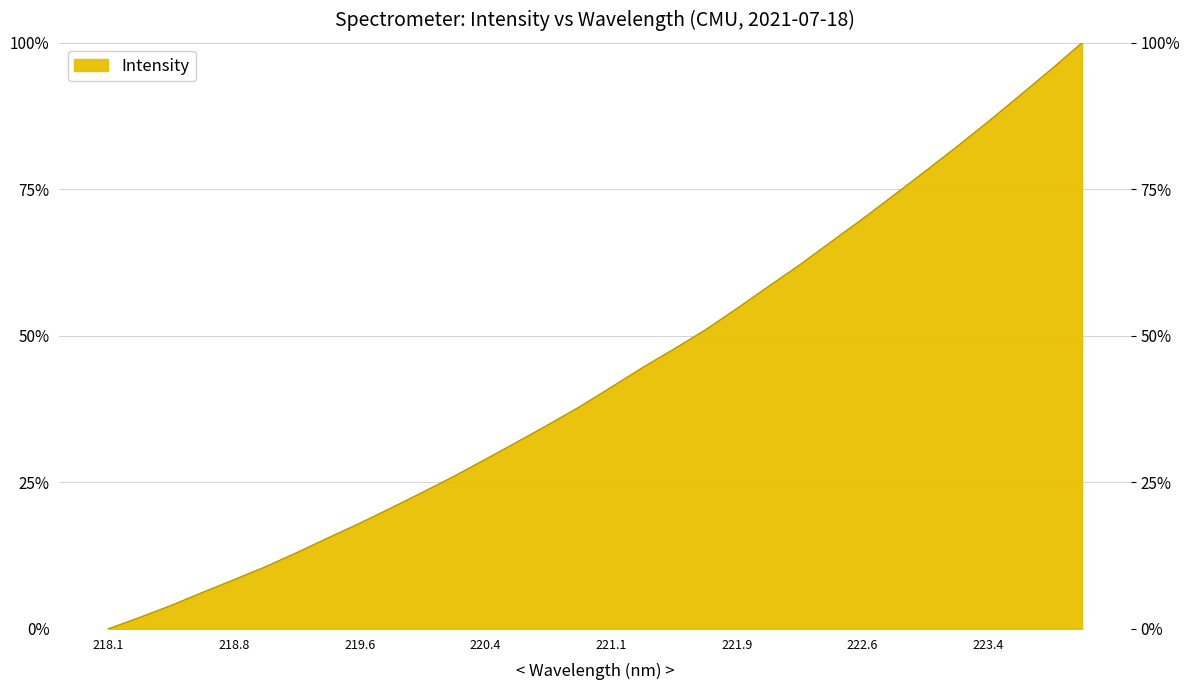

What is the change in value from 220.9264 to 221.4993?

+9.8